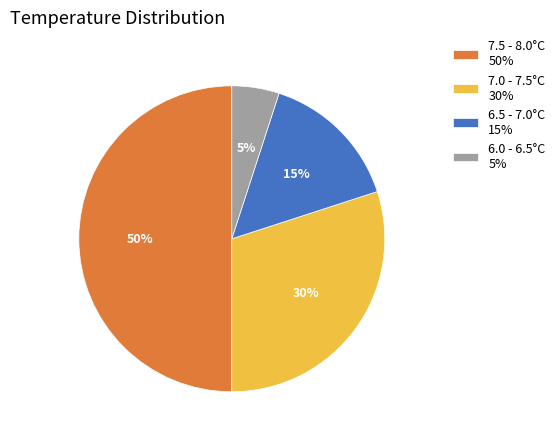

Is 7.0 - 7.5°C 30% the majority of the pie?

No